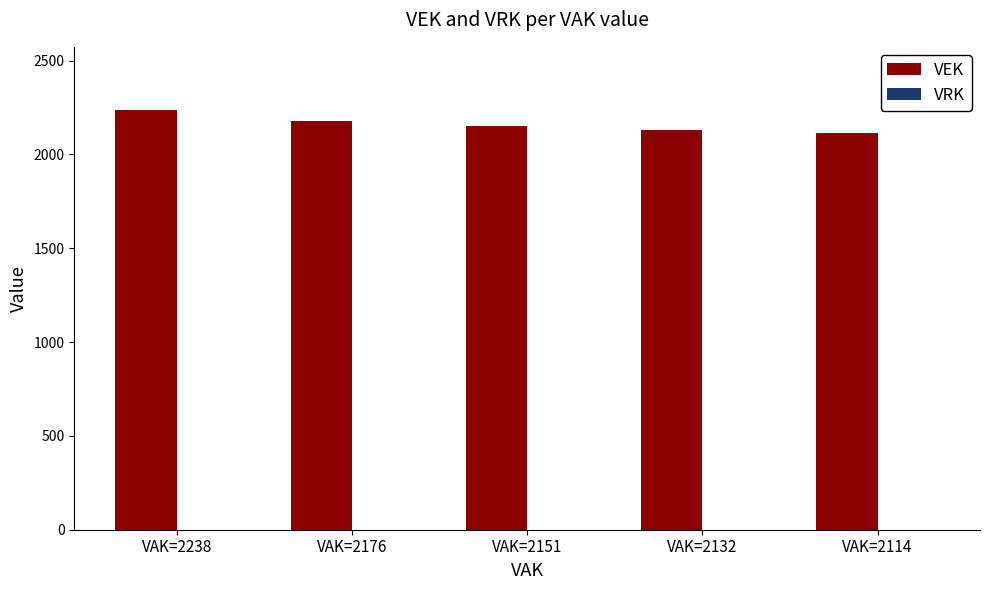

What is the average value?

2162